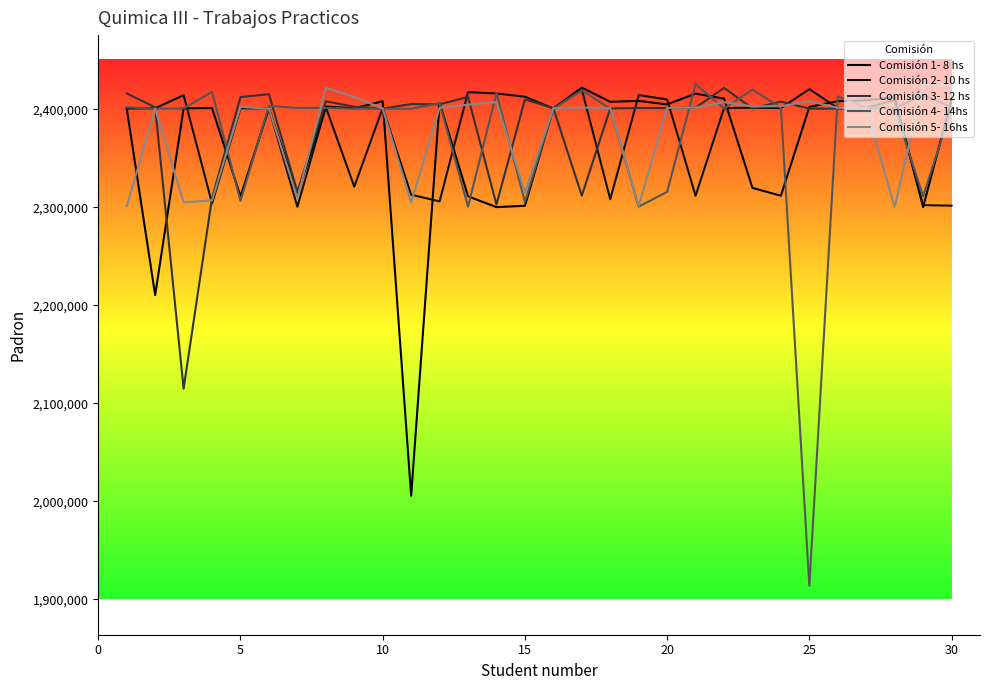

What are all the series names shown in the legend?

Comisión 1- 8 hs, Comisión 2- 10 hs, Comisión 3- 12 hs, Comisión 4- 14hs, Comisión 5- 16hs